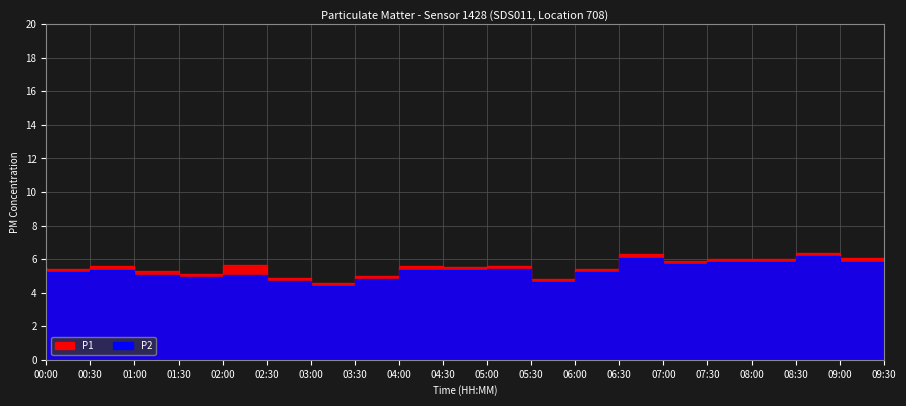

At which category is the sum across all series the highest?

09:00